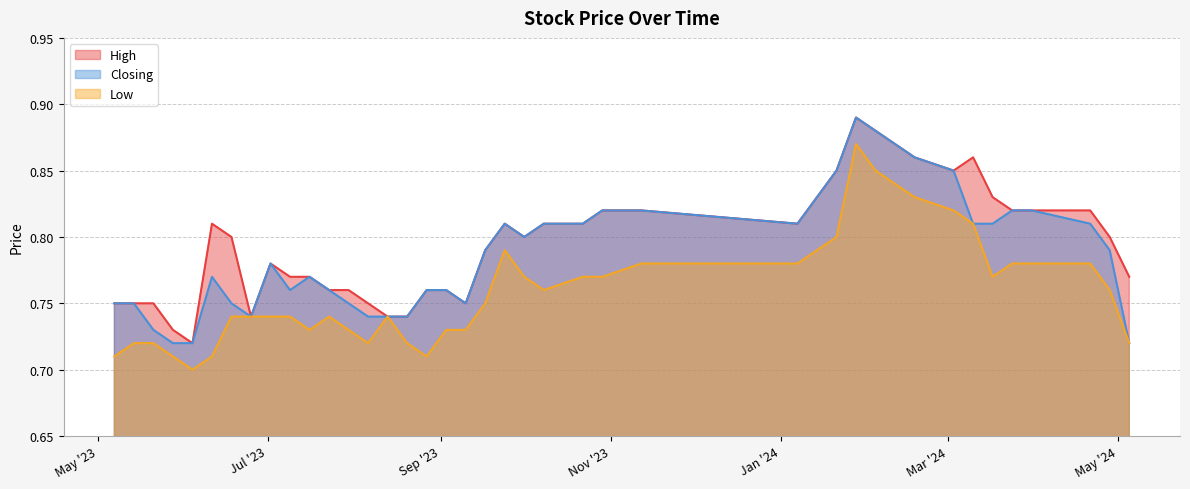

Which series has the largest total across all categories?

High